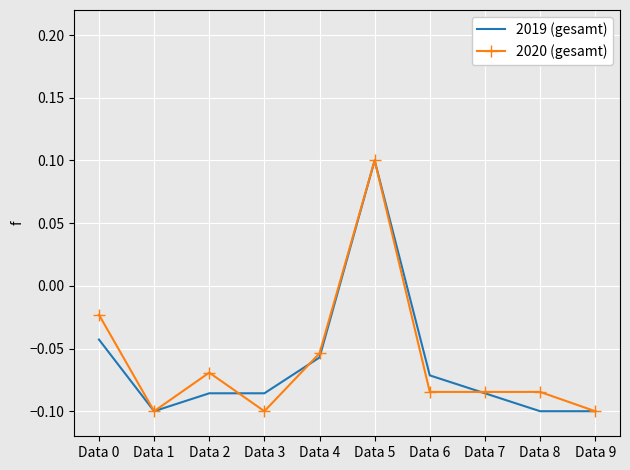

Is it true that 2019 (gesamt) equals -0.1 at Data 4?

True